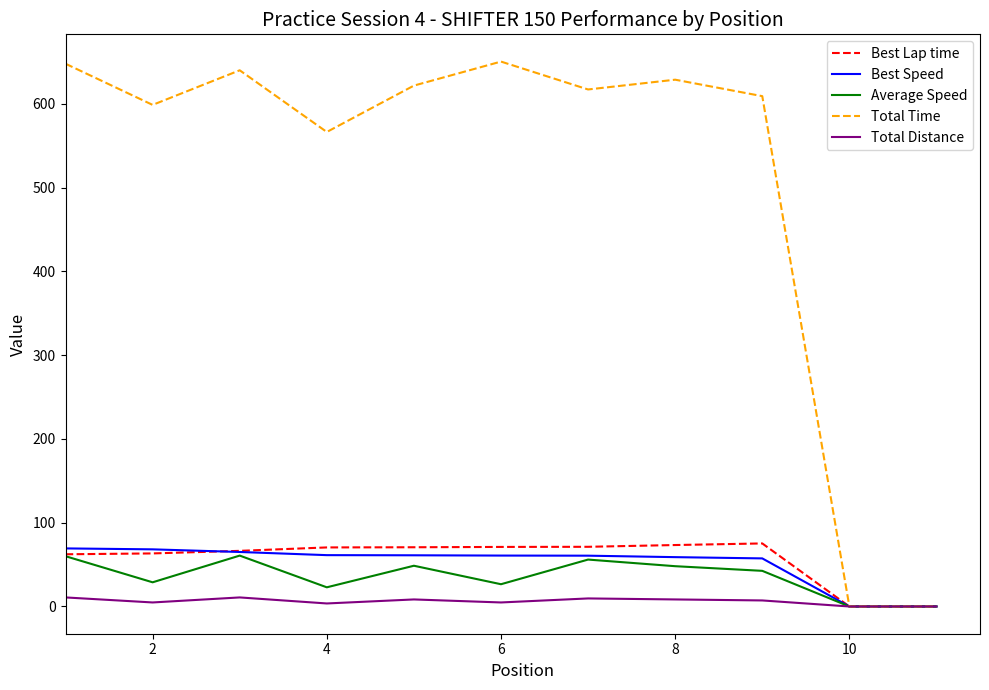

Which series has the largest total across all categories?

Total Time